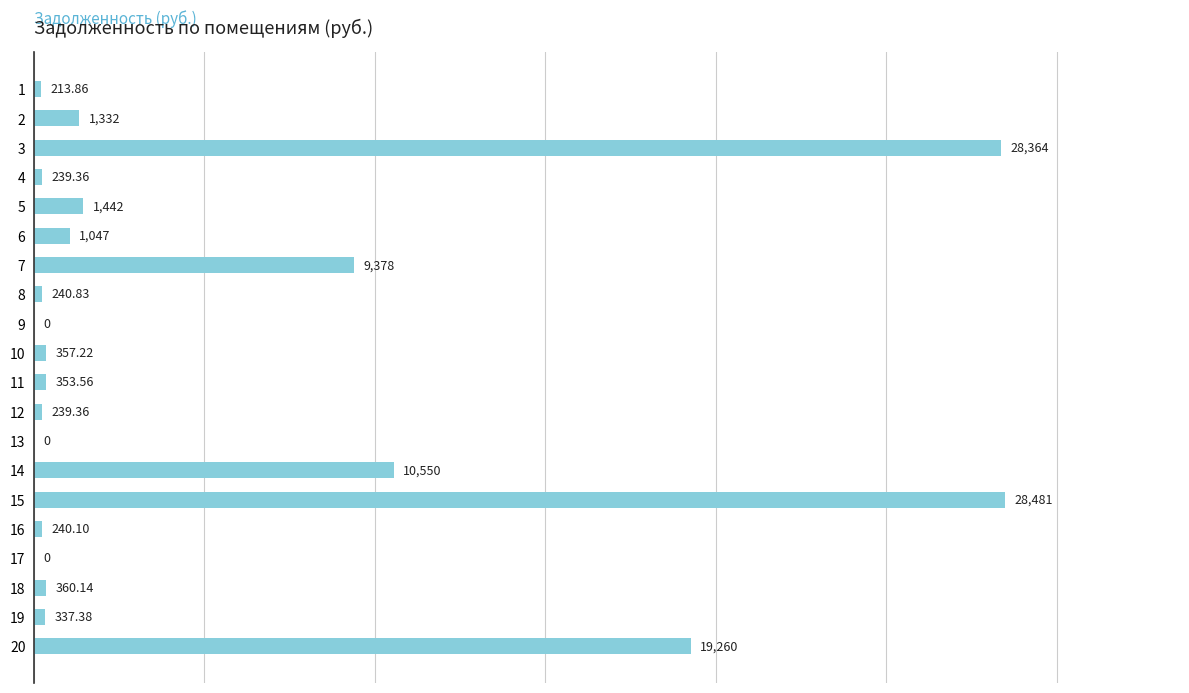

Are the bars horizontal?

Yes